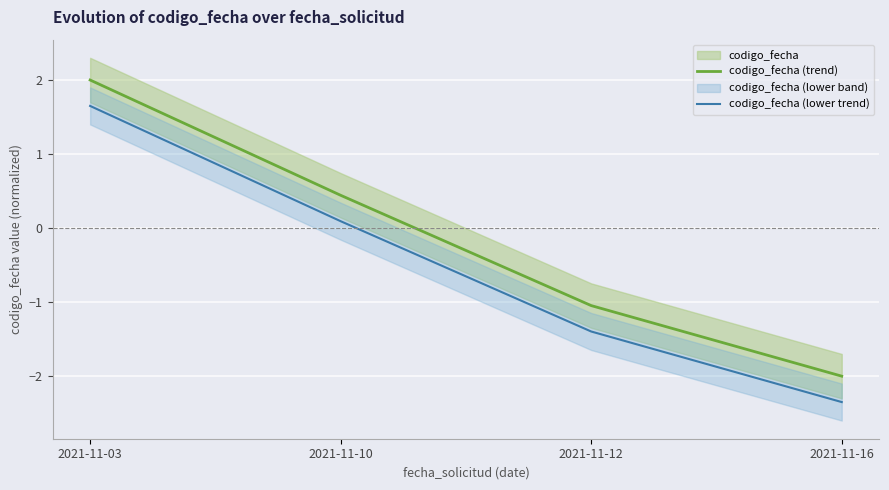

At which category is the sum across all series the highest?

2021-11-03